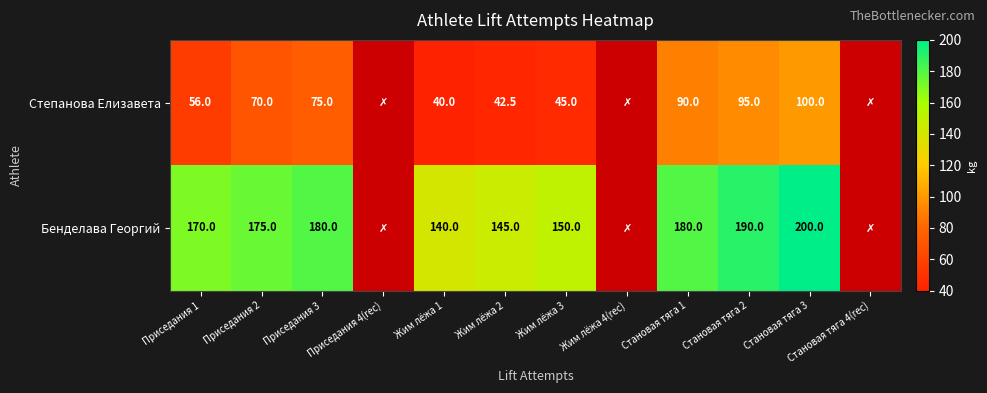

Is the value of Степанова Елизавета at Жим лёжа 1 greater than the value of Бенделава Георгий at Приседания 1?

No